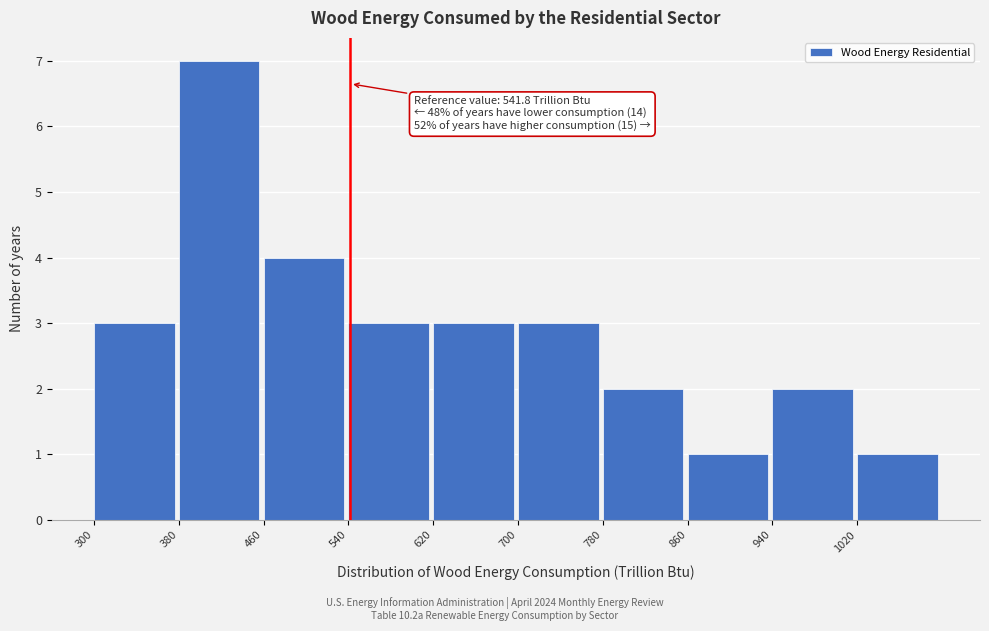

Over which range of the x-axis is the bar tallest?

380 to 460